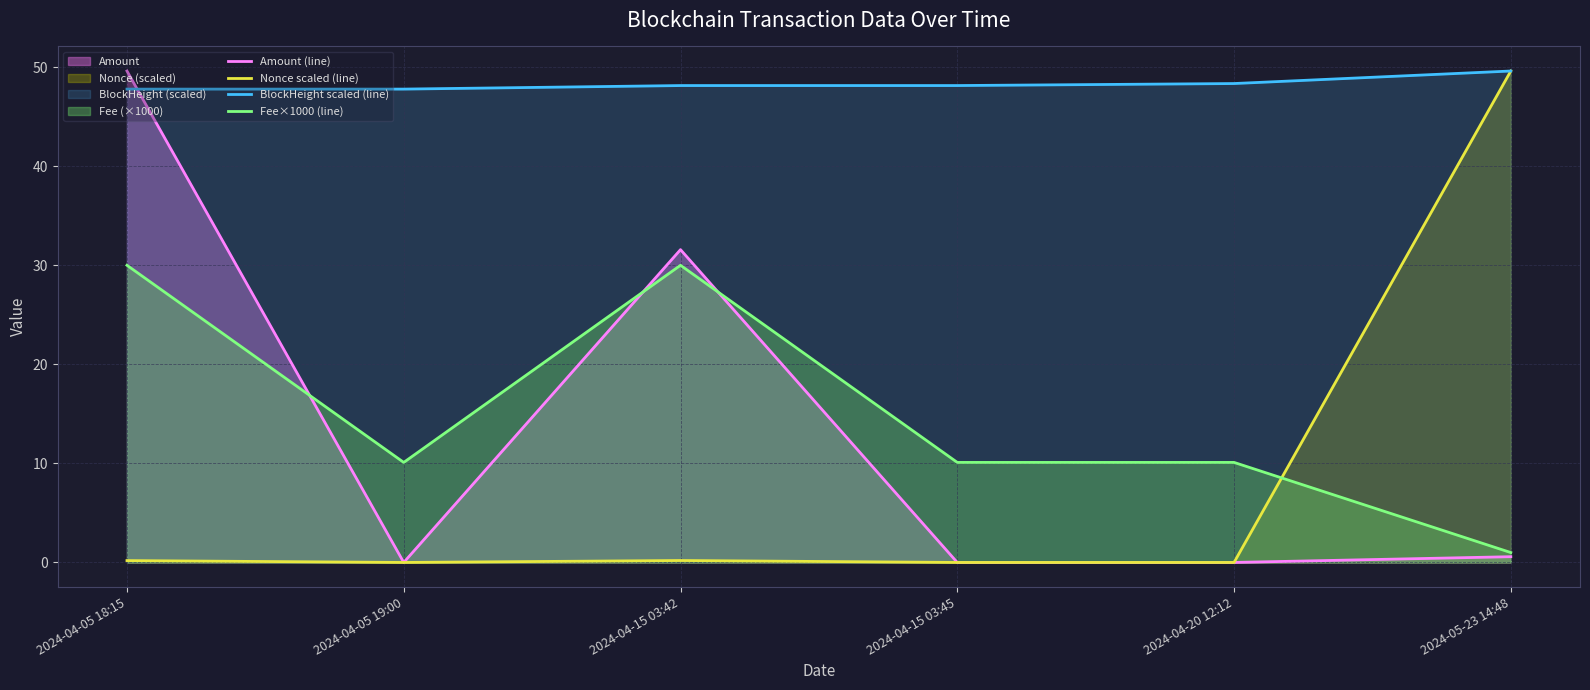

What is the sum of all Nonce scaled (line) values?

50.0